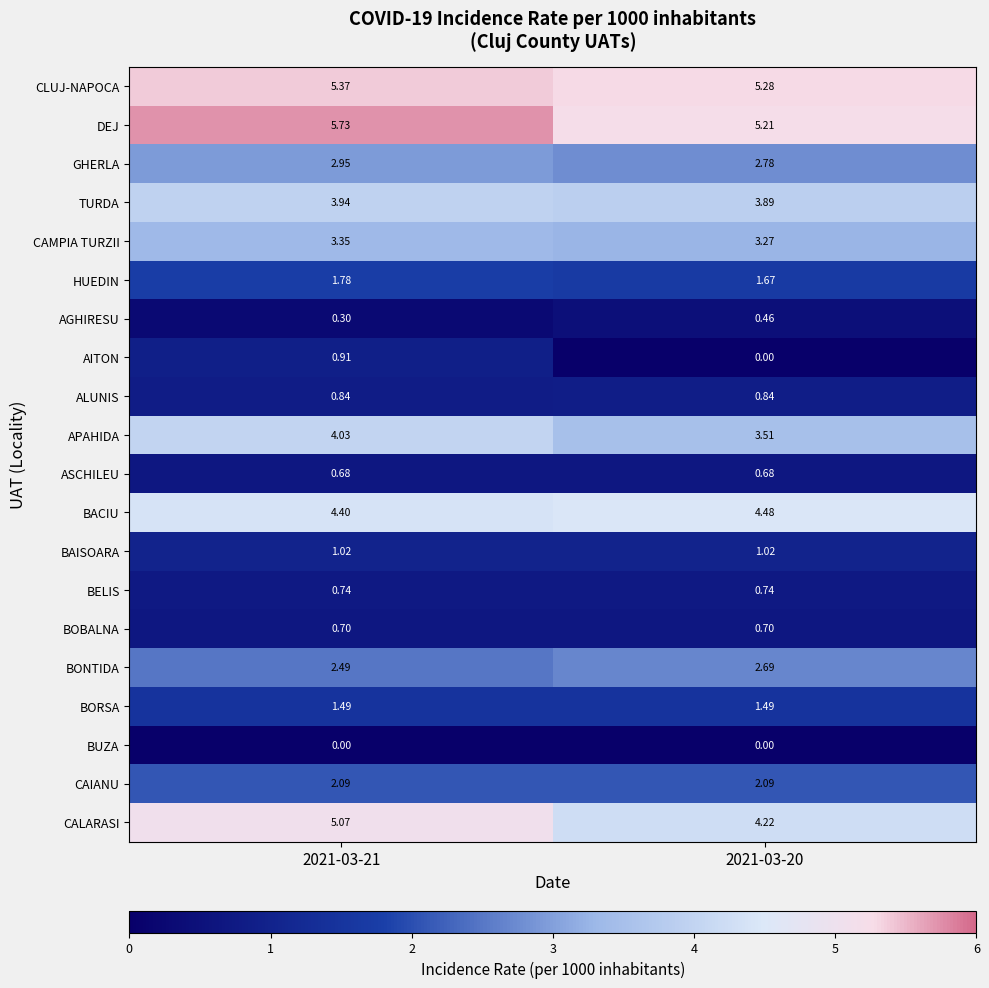

Rank the series by their maximum value, from highest to lowest.

DEJ, CLUJ-NAPOCA, CALARASI, BACIU, APAHIDA, TURDA, CAMPIA TURZII, GHERLA, BONTIDA, CAIANU, HUEDIN, BORSA, BAISOARA, AITON, ALUNIS, BELIS, BOBALNA, ASCHILEU, AGHIRESU, BUZA